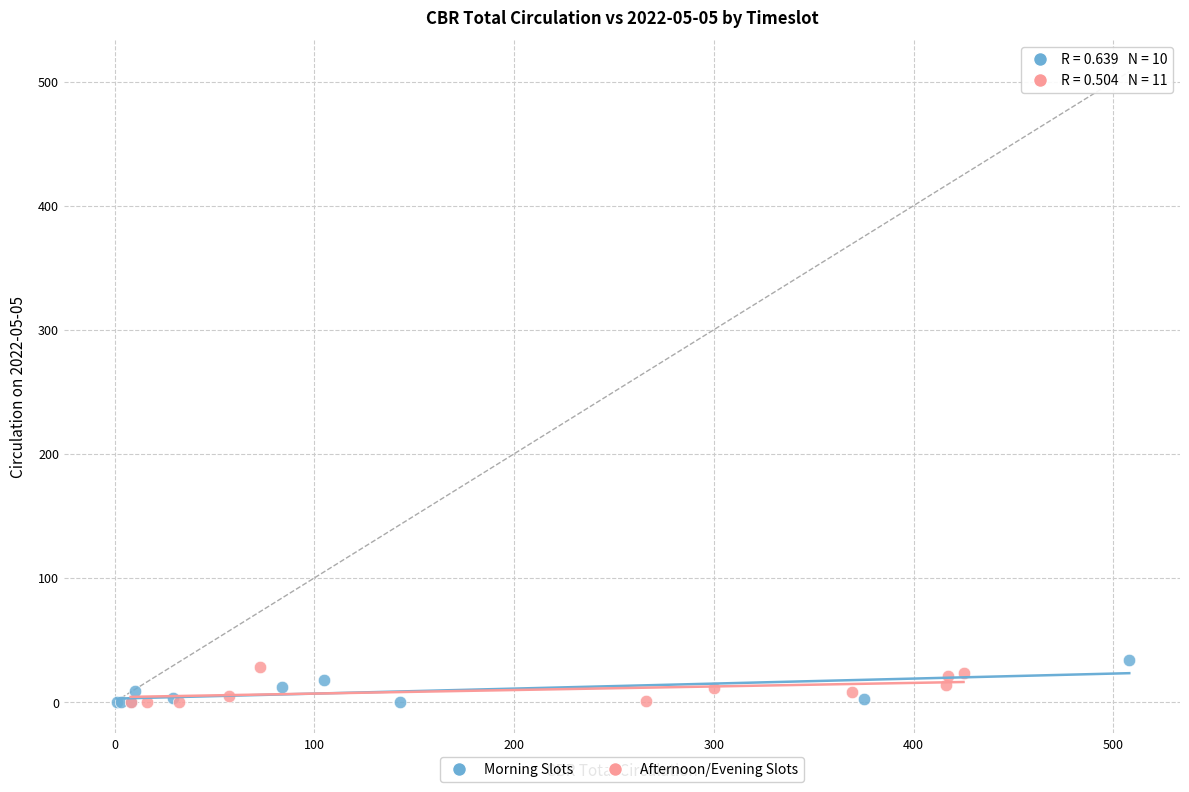

What are all the series names shown in the legend?

Morning Slots, Afternoon/Evening Slots